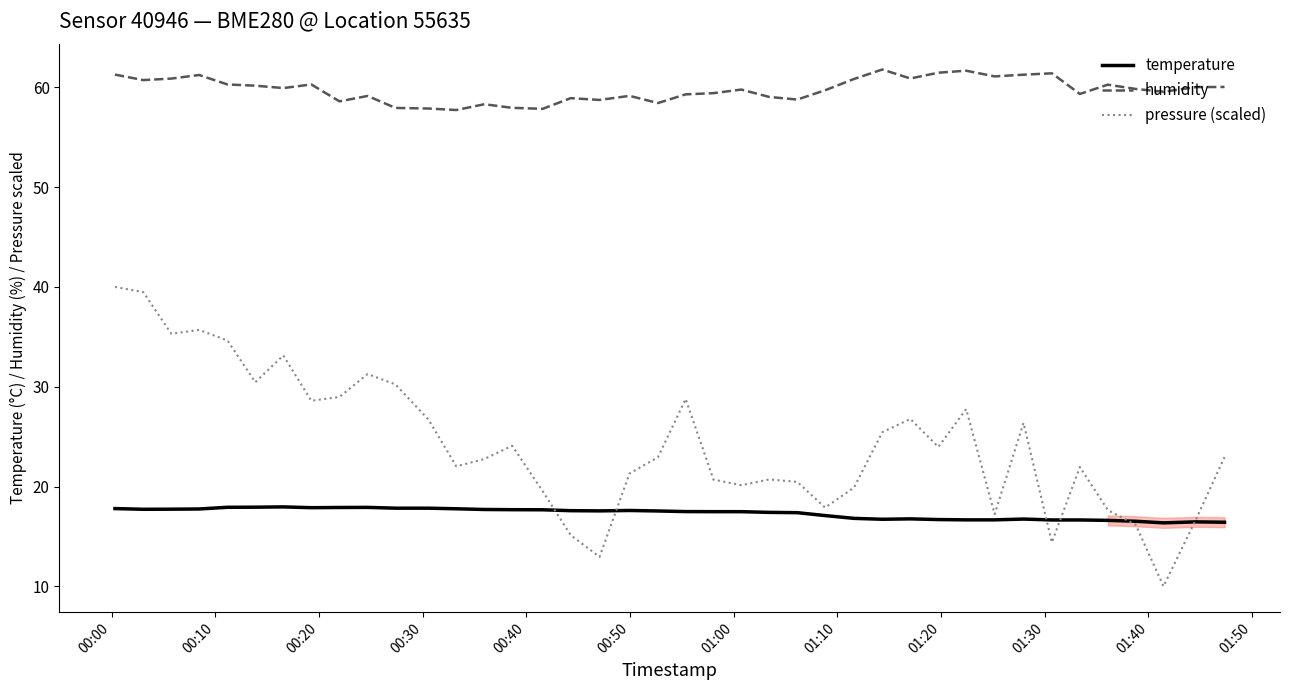

True or false: pressure (scaled) and humidity intersect in this chart.

False